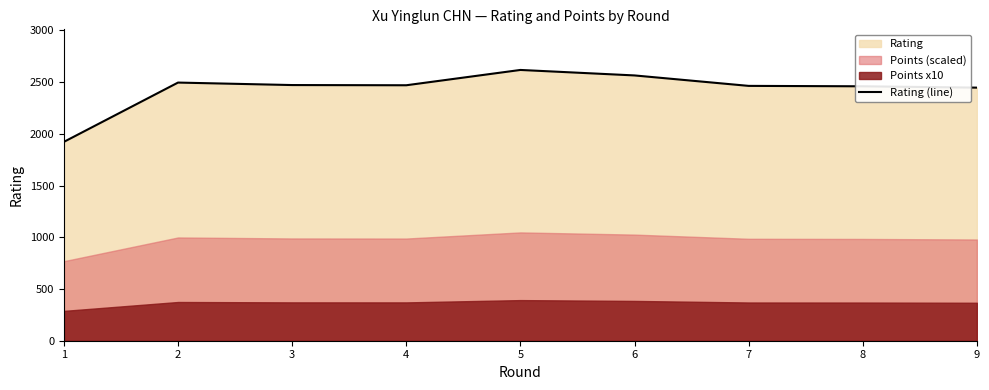

At which category does the data reach its first local peak?

2